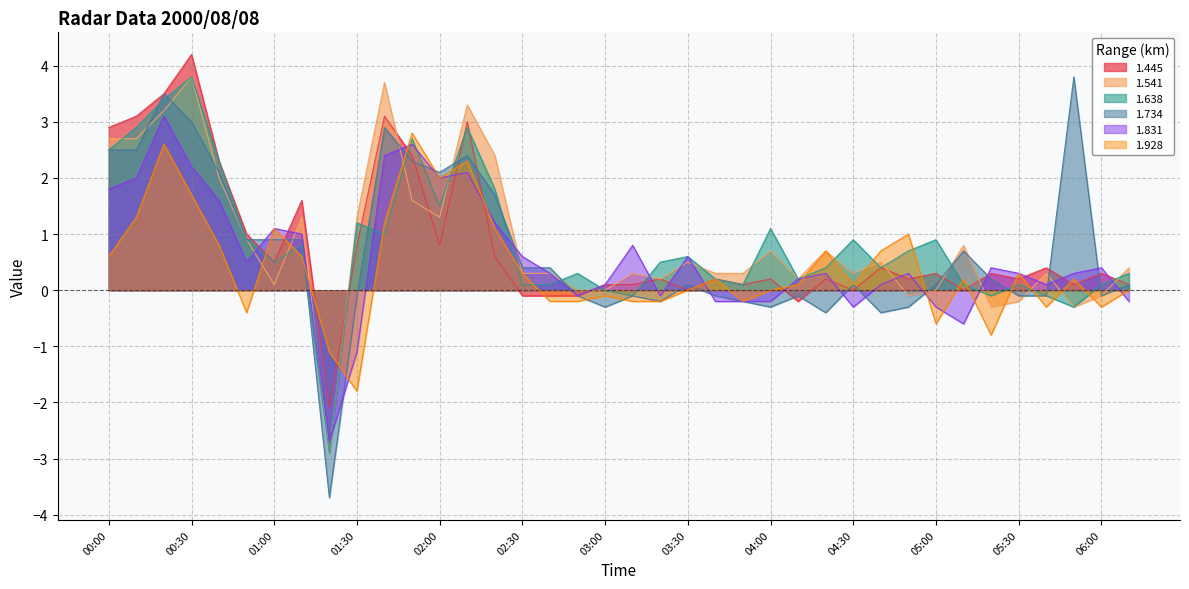

At which category is the sum across all series the highest?

00:20